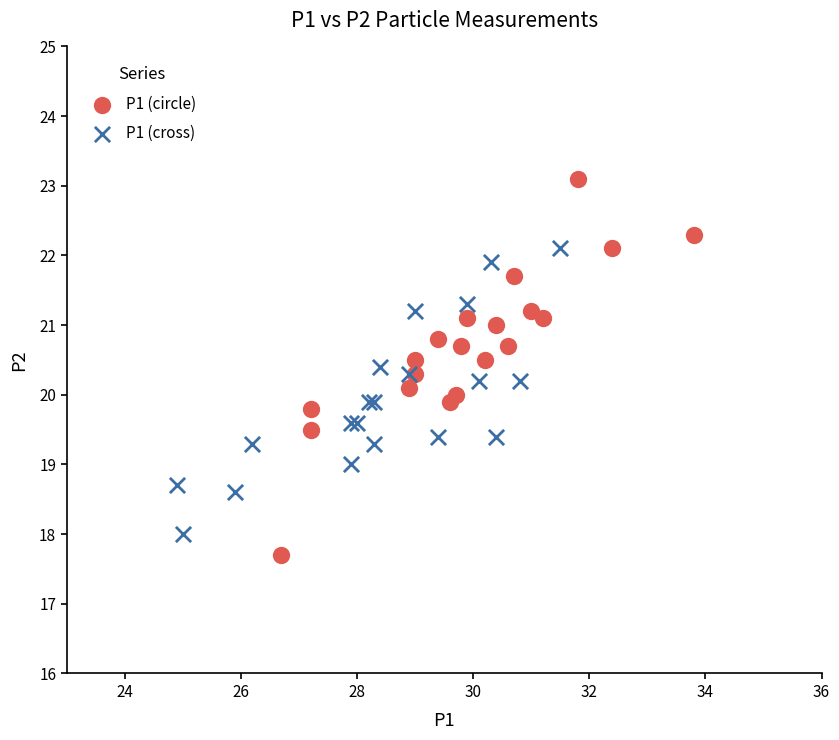

Which series has the widest spread of Y values?

P1 (circle)